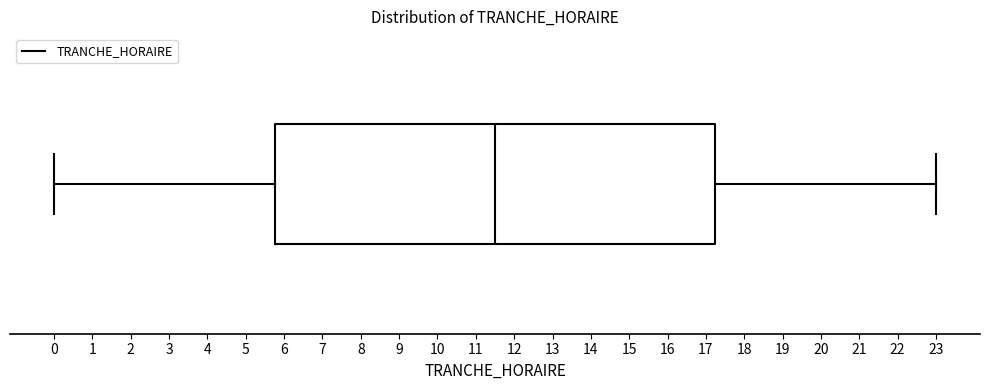

Transcribe this box plot: give where the median line is, the range the box spans, and where the two whiskers end, as read against the x-axis. The values are not printed on the chart, so give them approximately, as read against the axis.

median 11.5, box 5.8 to 17.3, whiskers 0.0 to 23.0